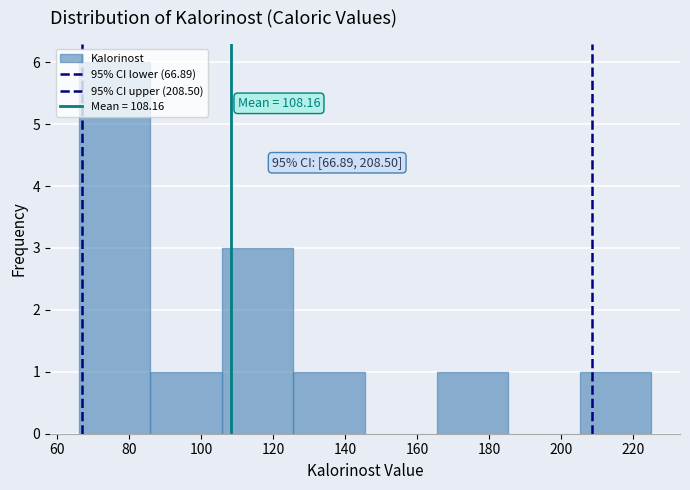

Over which range of the x-axis is the bar tallest?

66 to 86